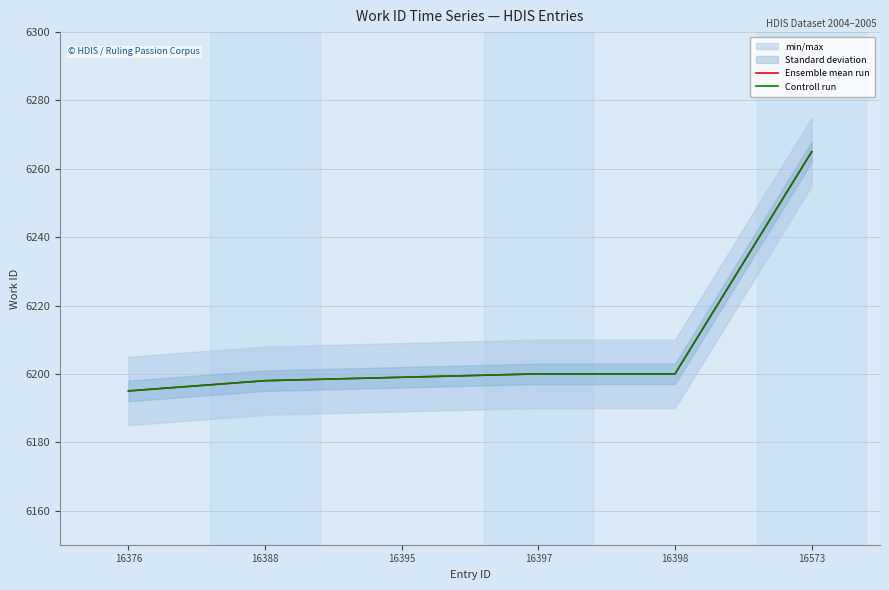

What is the difference between the maximum and minimum values in the Controll run series?

70